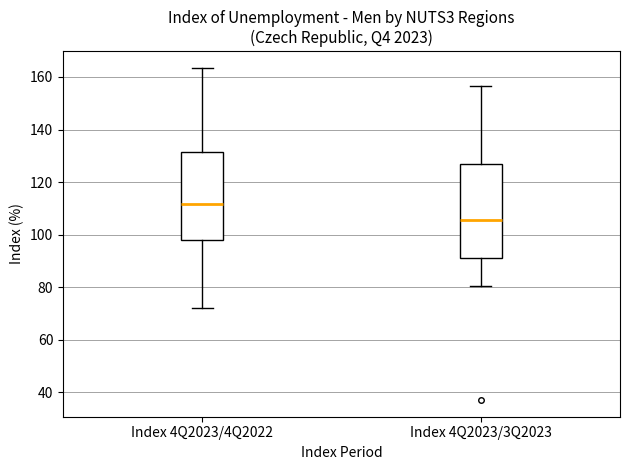

Where is the lower edge of the box for Index 4Q2023/4Q2022 on the y-axis? The values are not printed on the chart, so give them approximately, as read against the axis.

98